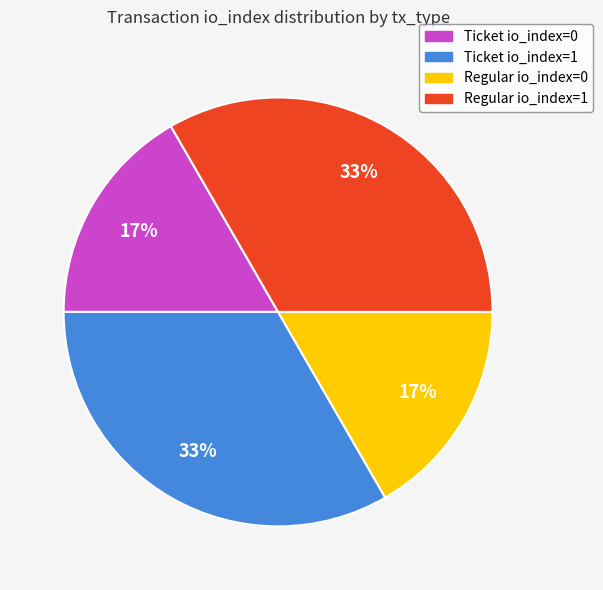

Is there any slice that represents more than half of the pie?

No